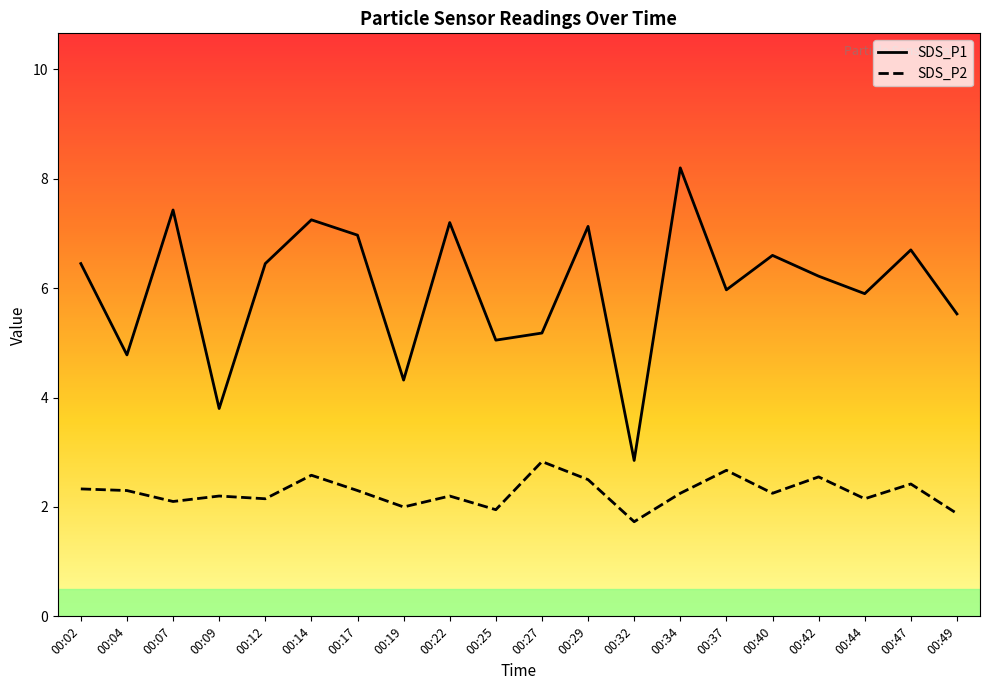

At which label does SDS_P1 reach its peak?

00:34